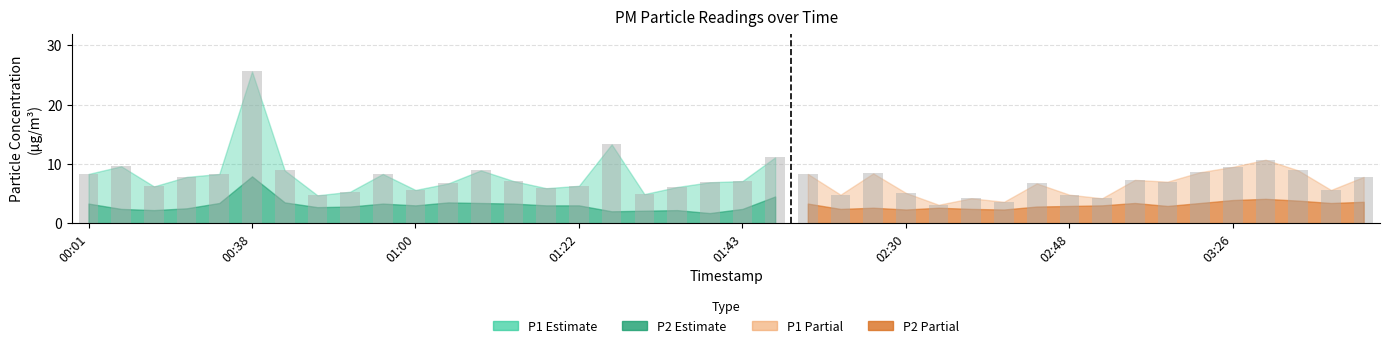

At which label does P2 reach its peak?

00:38